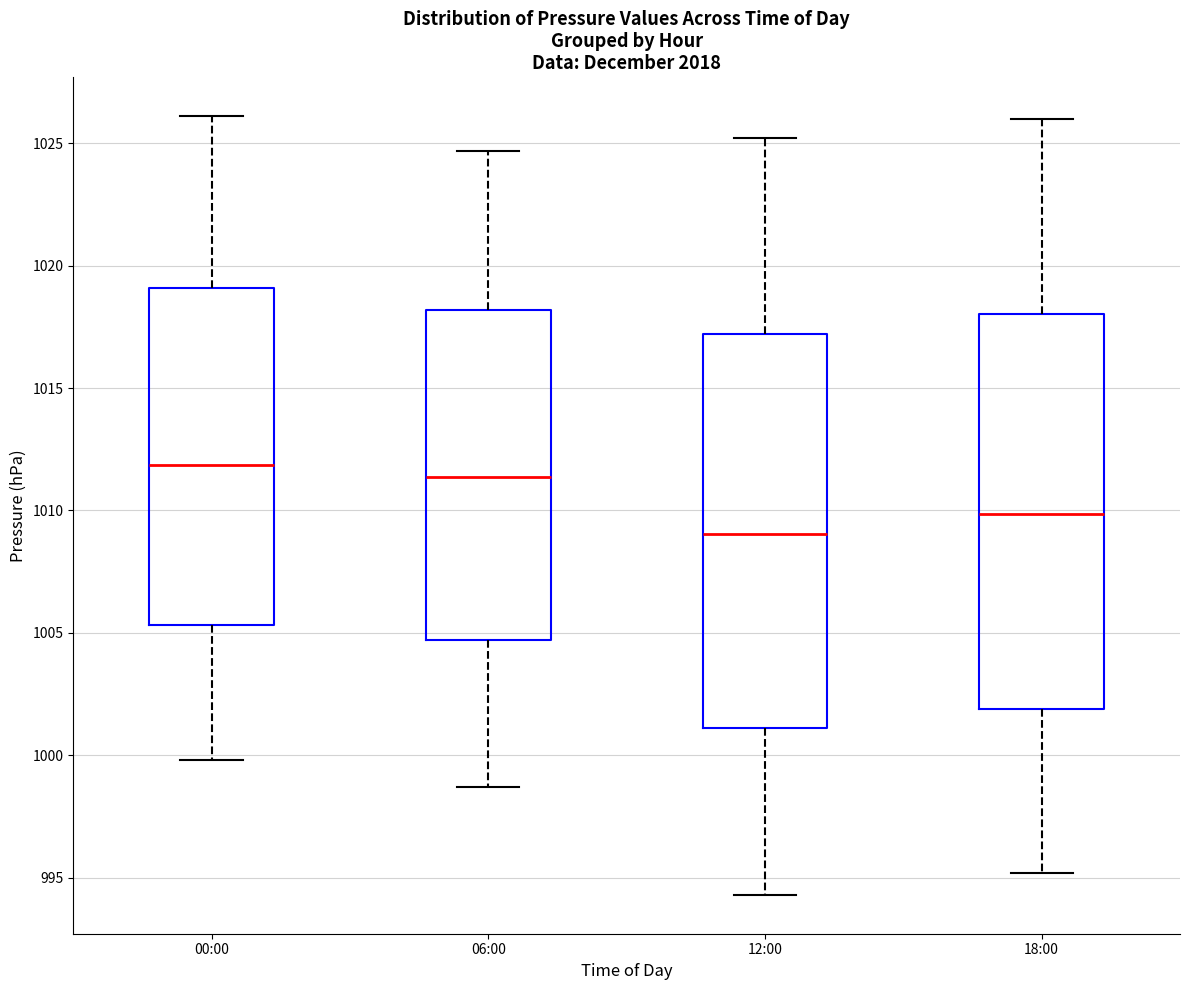

Reading left to right, transcribe this box plot: for each box, give where its median line is, the range the box spans, and where its two whiskers end, as read against the y-axis. The values are not printed on the chart, so give them approximately, as read against the axis.

00:00: median 1012.0, box 1005.5 to 1019.0, whiskers 1000.0 to 1026.0
06:00: median 1011.5, box 1004.5 to 1018.0, whiskers 998.5 to 1024.5
12:00: median 1009.0, box 1001.0 to 1017.0, whiskers 994.5 to 1025.0
18:00: median 1010.0, box 1002.0 to 1018.0, whiskers 995.0 to 1026.0